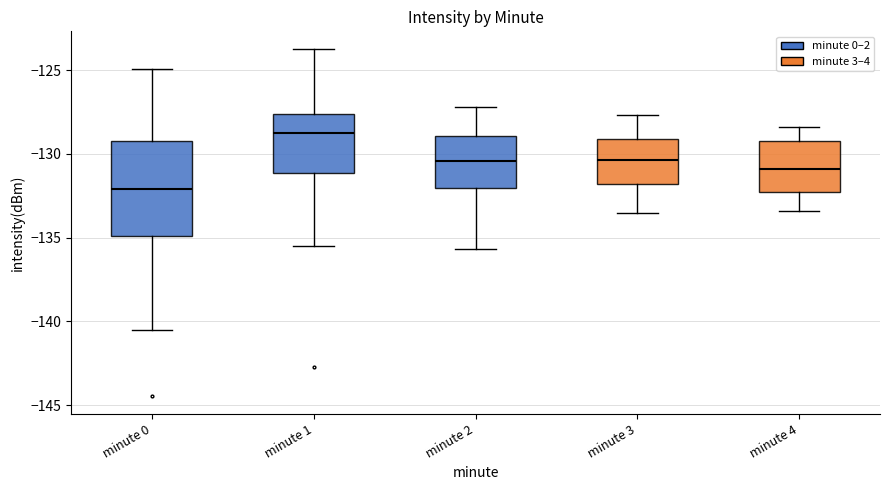

Which box's median line is the lowest?

minute 0